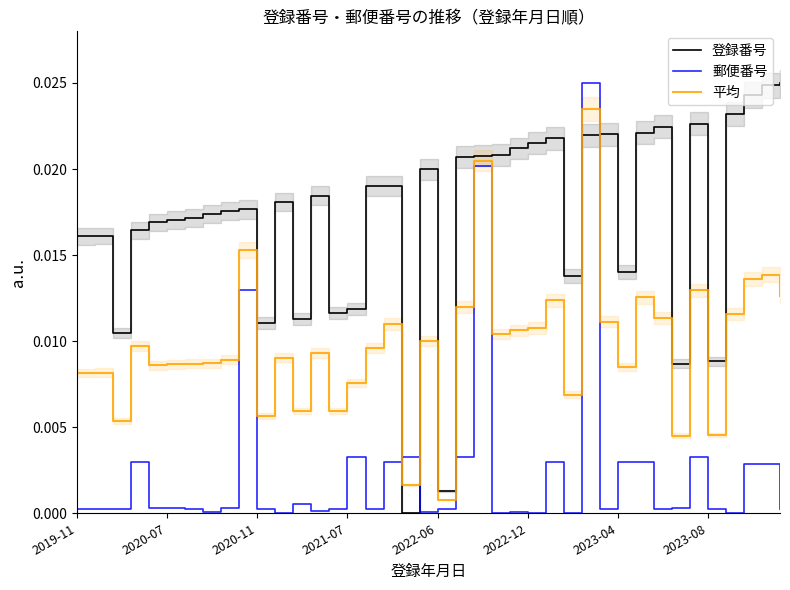

In 平均, how many points are lower than both neighbors (excluding endpoints)?

12